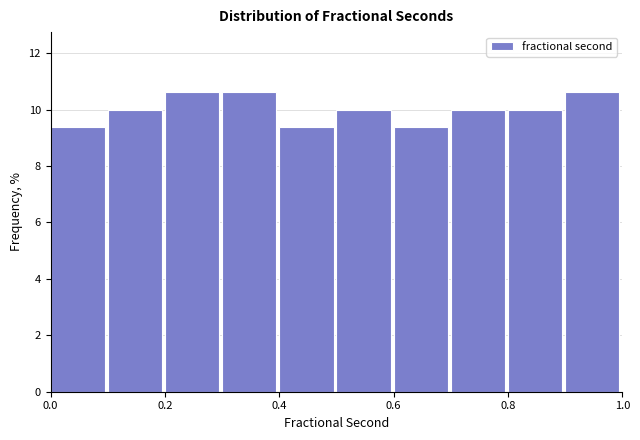

How tall is the bar that spans 0.3 to 0.4 on the x-axis? The values are not printed on the chart, so give them approximately, as read against the axis.

10.6